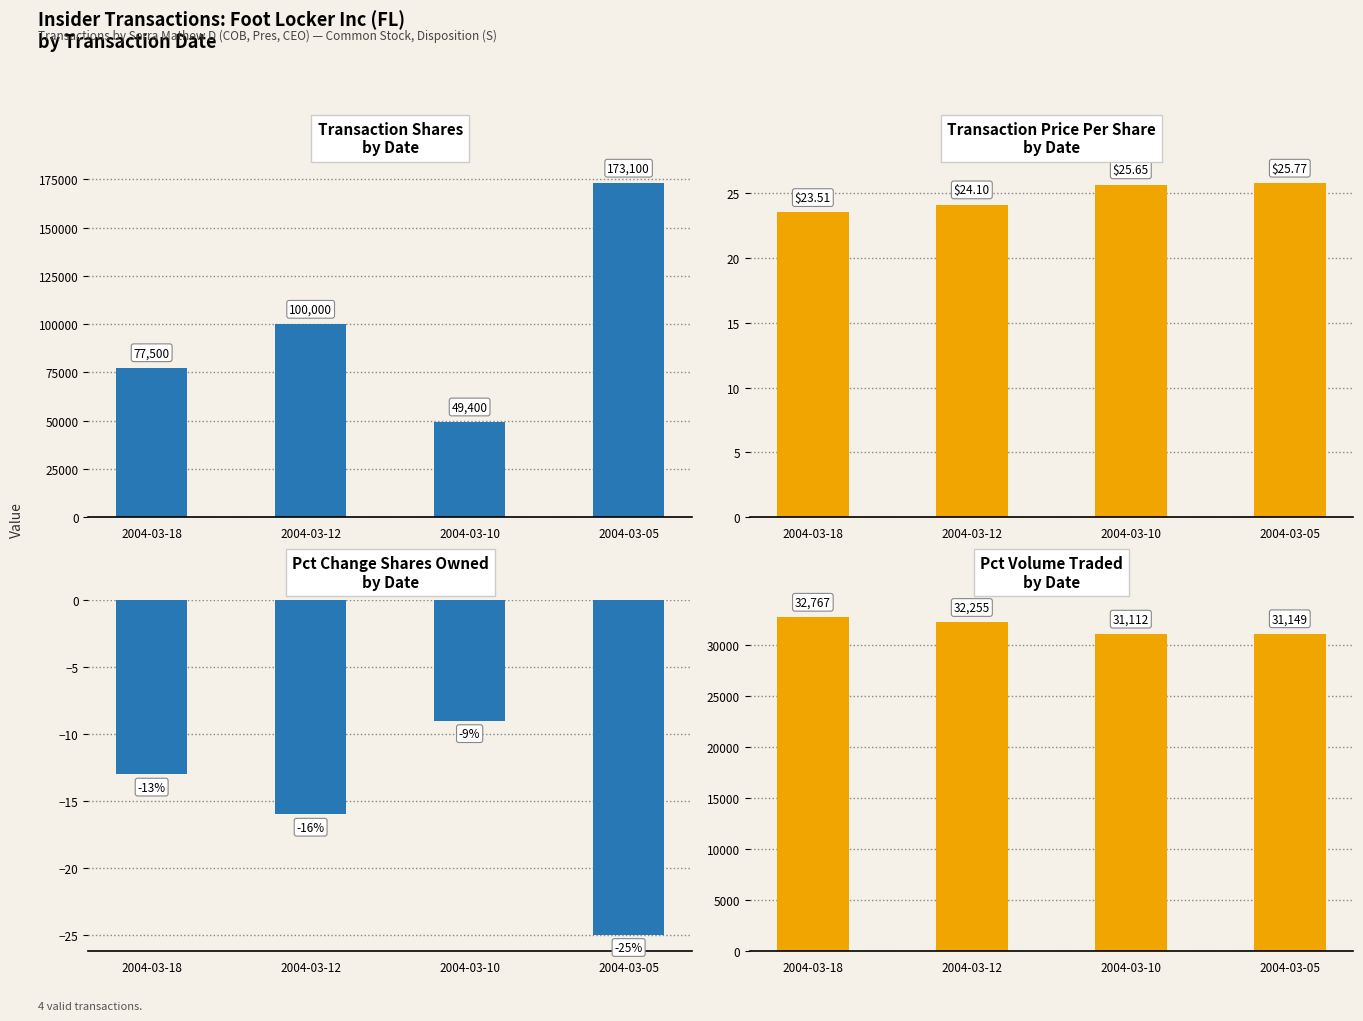

Which has a higher value, 2004-03-18 or 2004-03-05?

2004-03-05